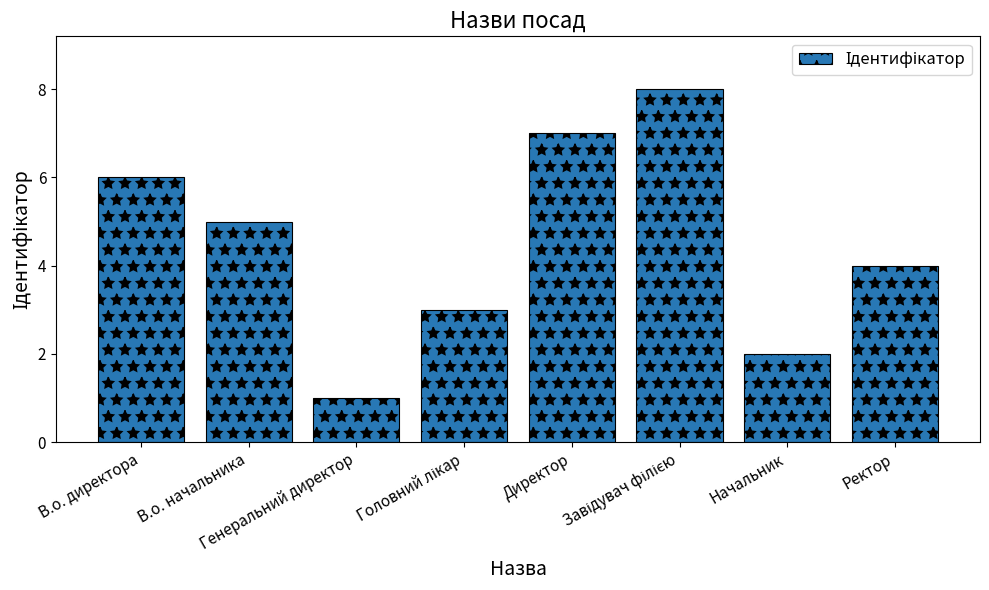

What is the greatest value displayed?

8